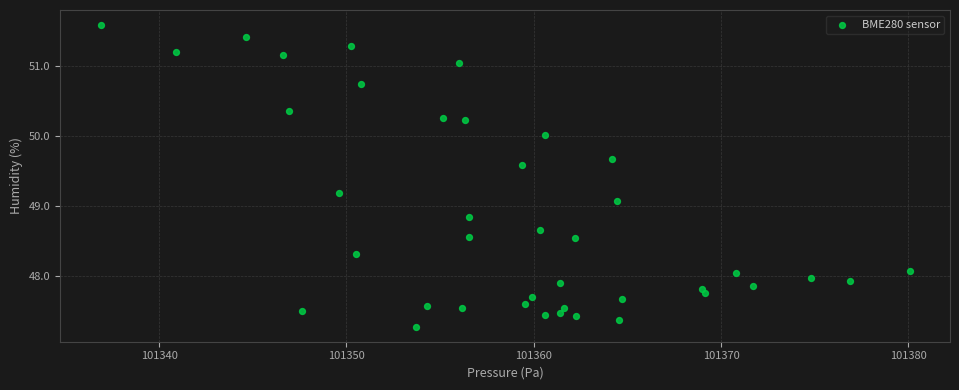

What is the range of X values (max minus min)?

43.2